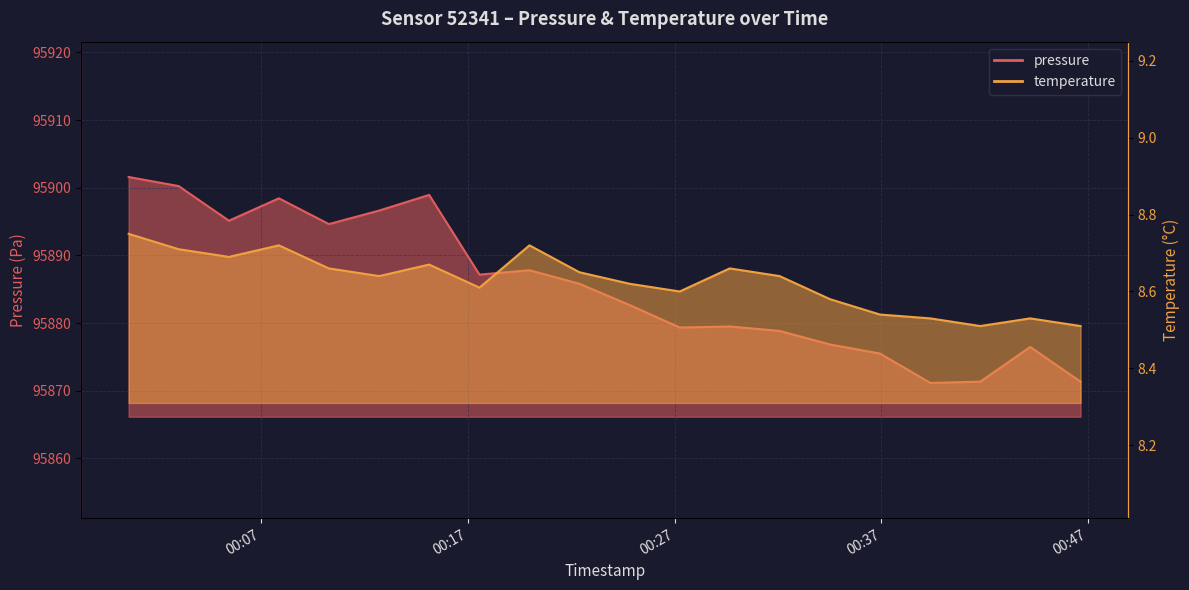

How many categories are shown in the chart?

20